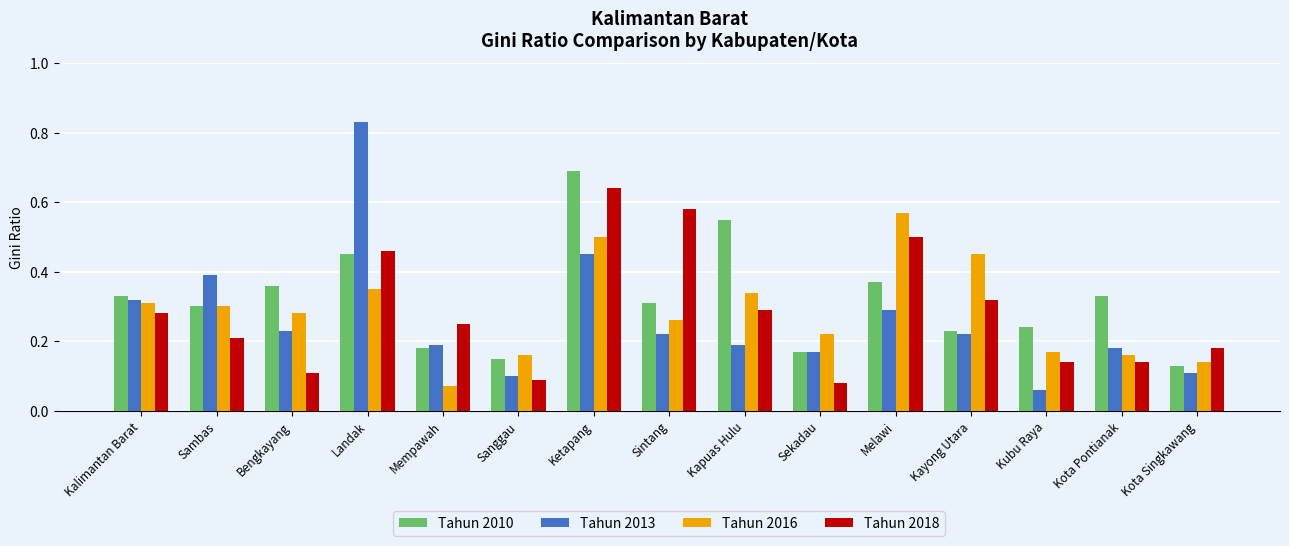

Are the bars horizontal?

No